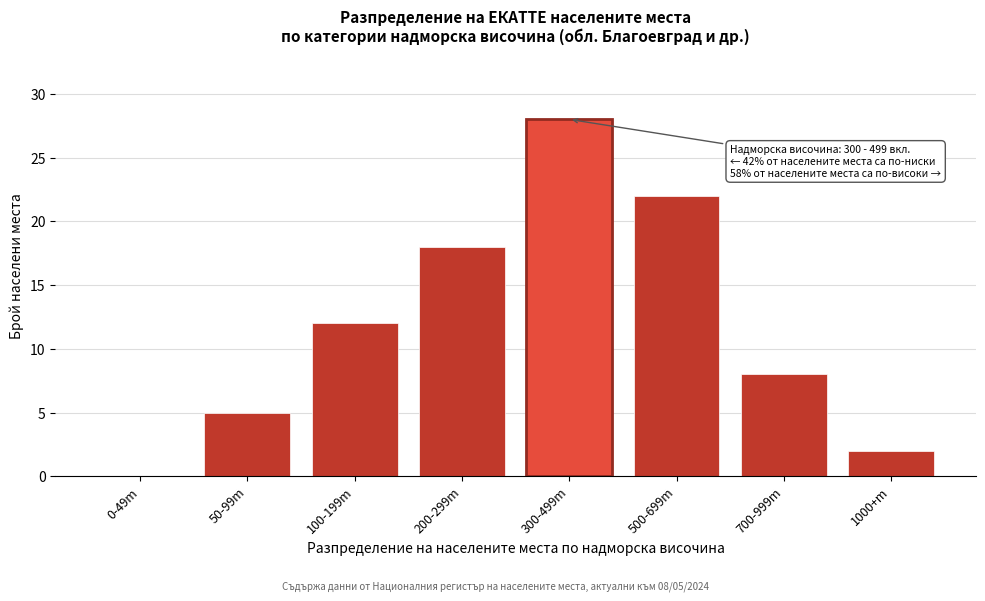

Reading left to right, what are all the values shown in this chart?

0-49m=0	50-99m=5	100-199m=12	200-299m=18	300-499m=28	500-699m=22	700-999m=8	1000+m=2